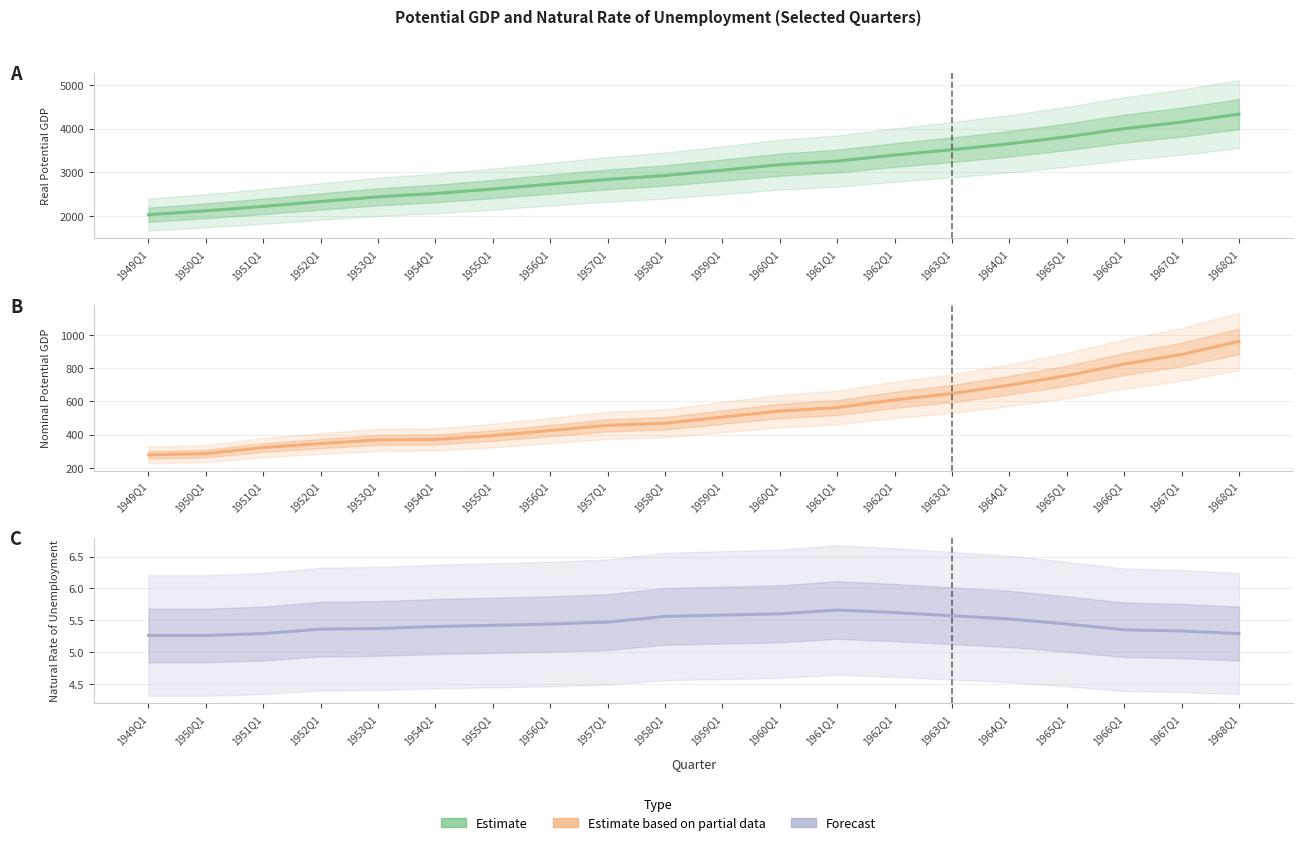

What is the label of the 4th point from the right?

1965Q1